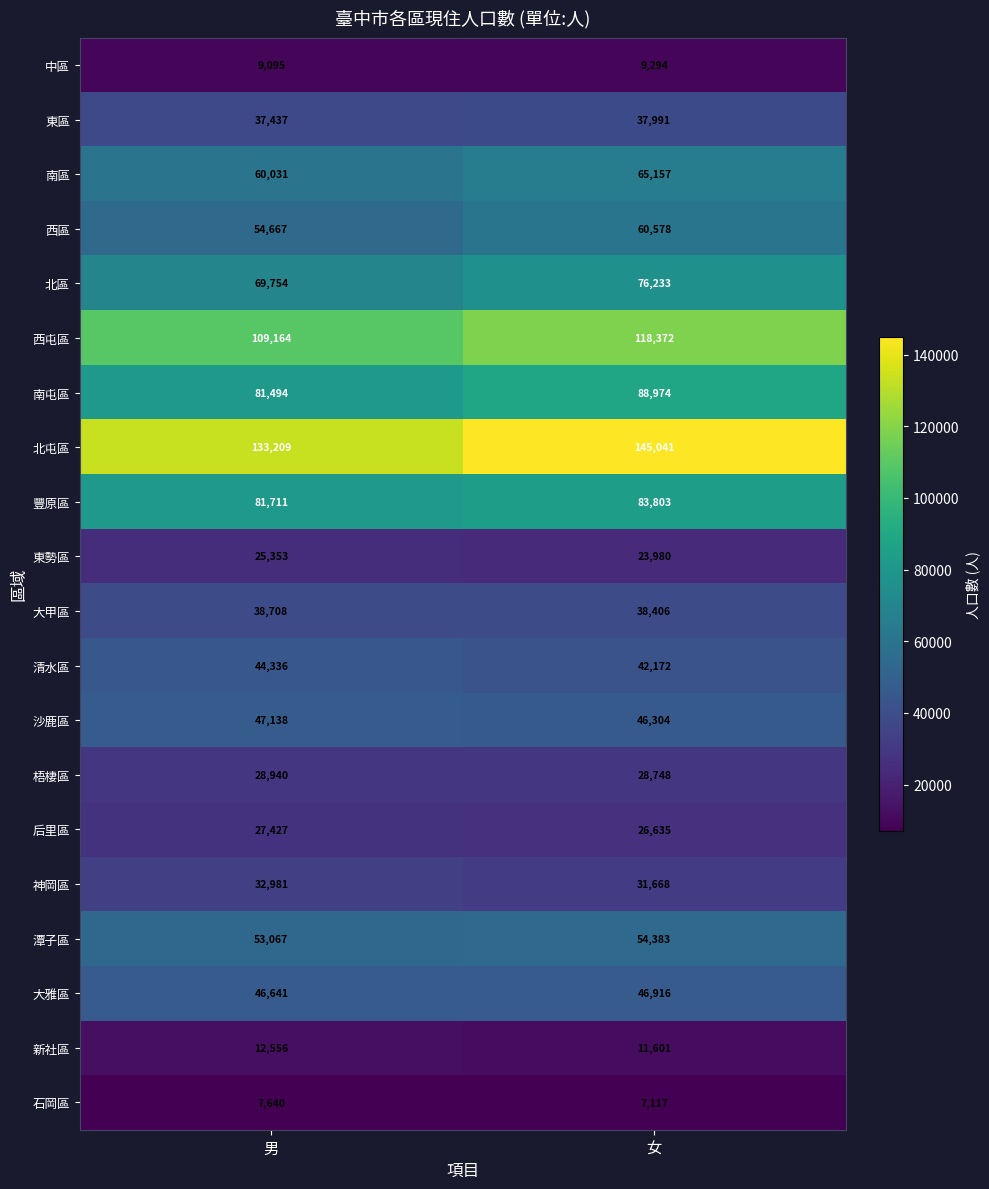

Count the number of data series in this chart.

20